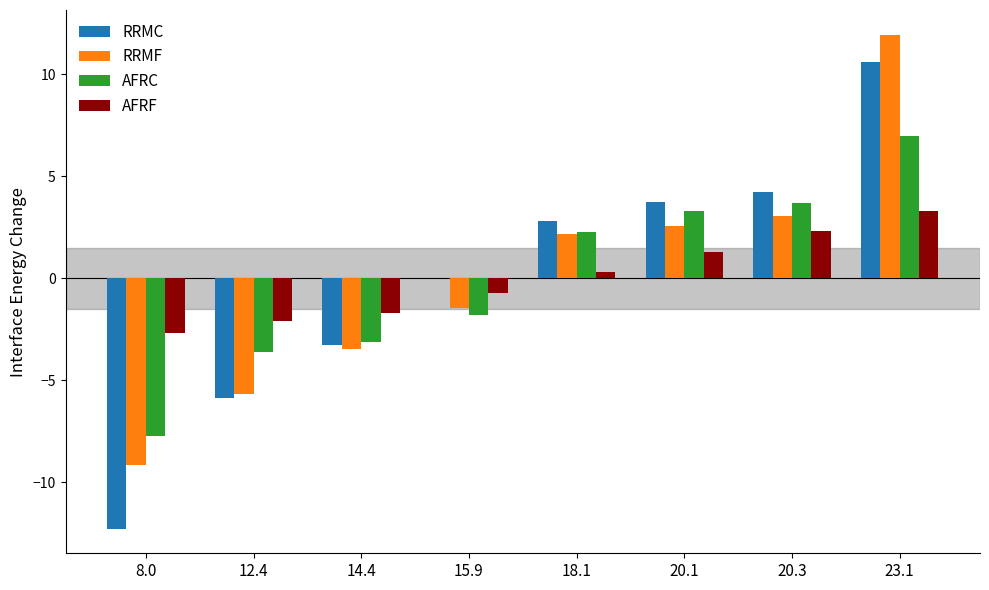

Is it true that AFRC equals 5.5 at 20.3?

False